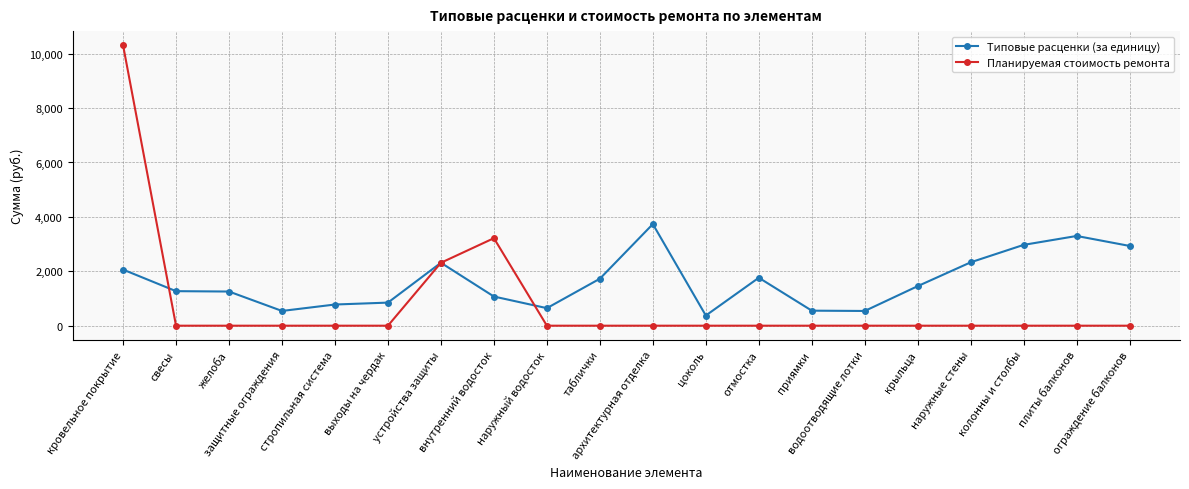

At how many categories does at least one series exceed 6729?

1